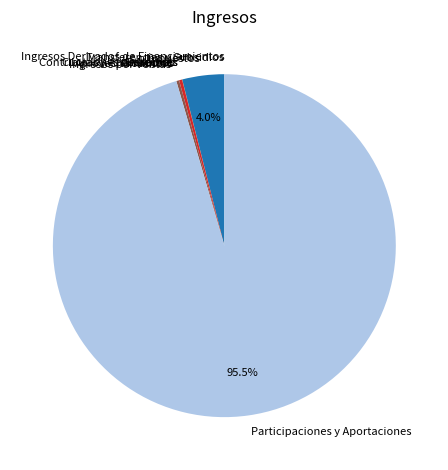

Which category accounts for the majority?

Participaciones y Aportaciones